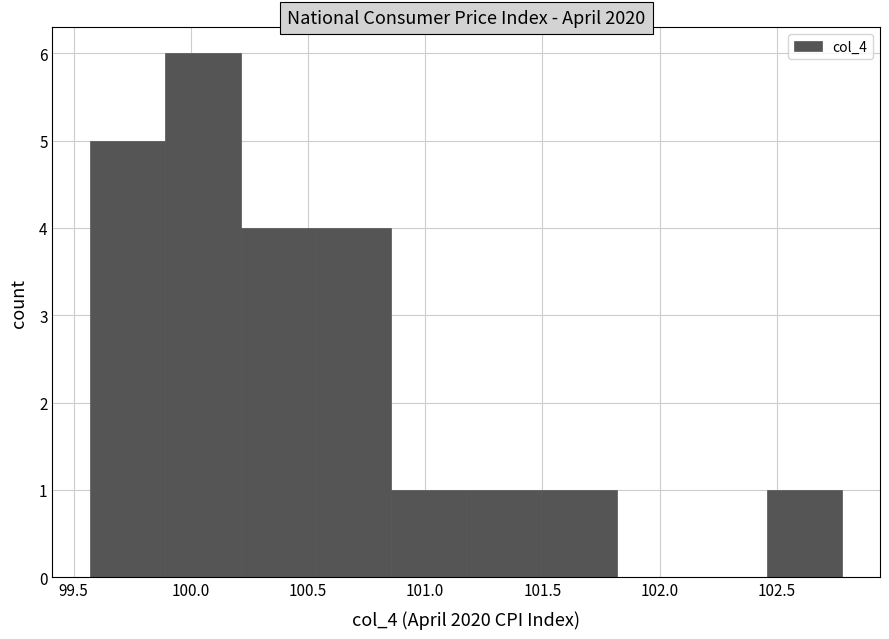

Reading left to right, transcribe this chart: for each bar, give the range it covers on the x-axis and its height. Neither the bar edges nor the heights are printed on the chart, so give them approximately, as read against the axes.

99.55 to 99.90: 5
99.90 to 100.20: 6
100.20 to 100.55: 4
100.55 to 100.85: 4
100.85 to 101.20: 1
101.20 to 101.50: 1
101.50 to 101.80: 1
101.80 to 102.15: 0
102.15 to 102.45: 0
102.45 to 102.80: 1